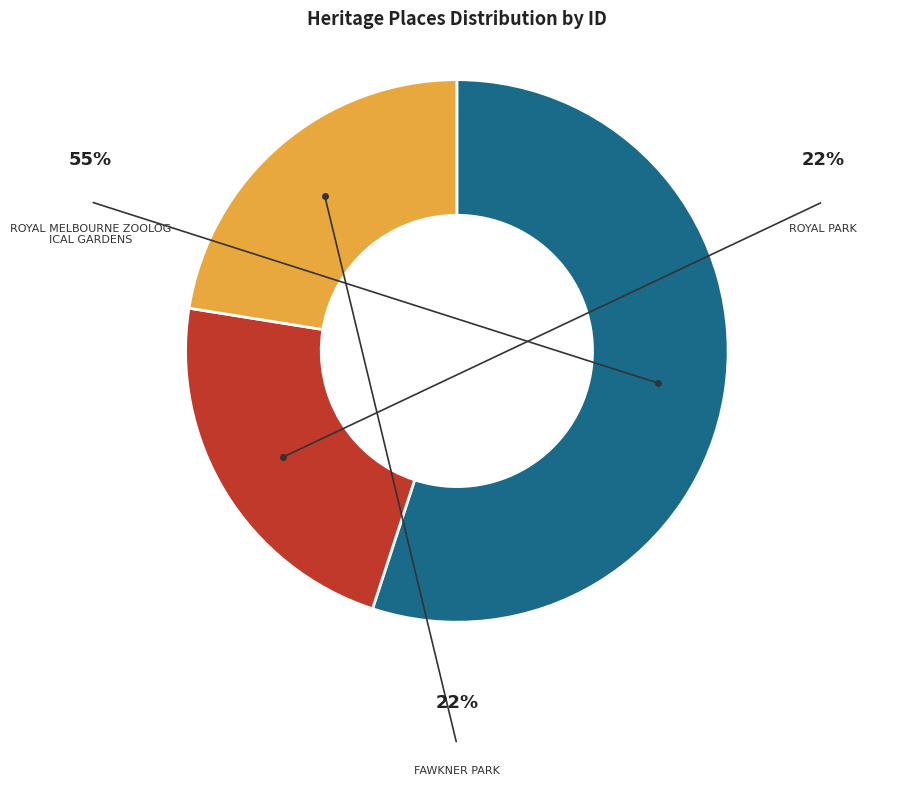

Rank the categories by value from lowest to highest.

FAWKNER PARK, ROYAL PARK, ROYAL MELBOURNE ZOOLOGICAL GARDENS